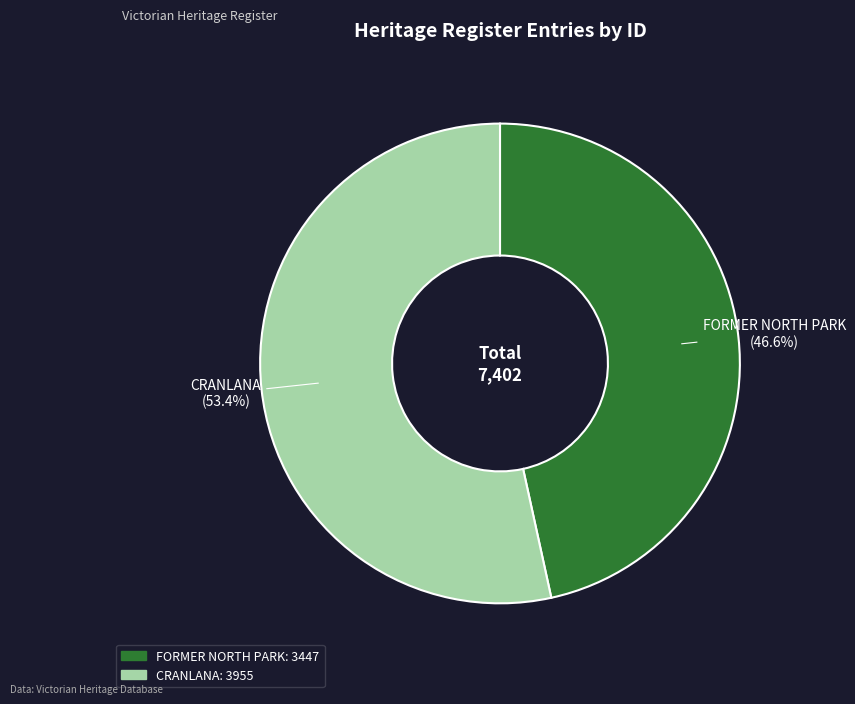

Is CRANLANA the majority of the pie?

Yes